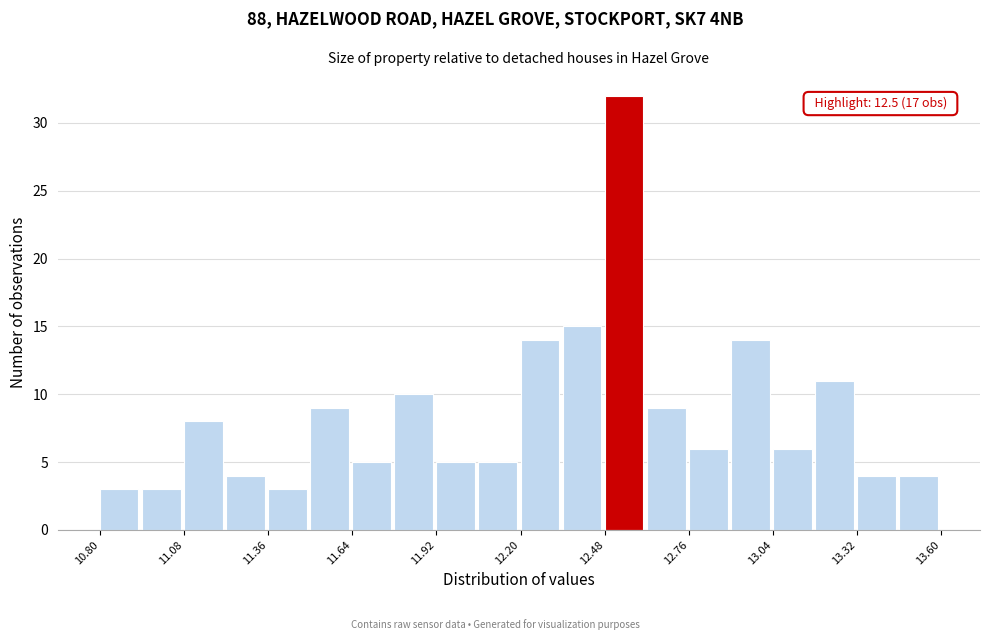

Around what value on the x-axis is the tallest bar? Give the approximate position of its centre, as read against the axis.

12.55